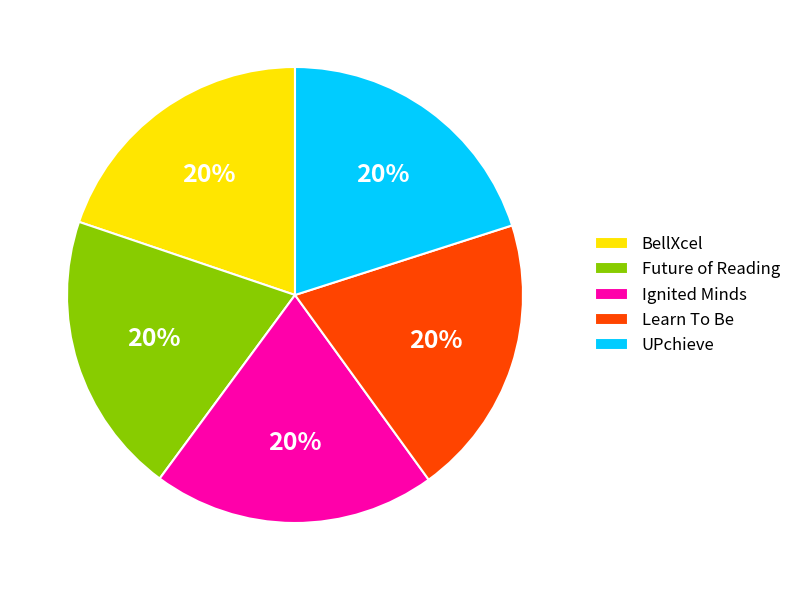

How many slices are in this pie chart?

5